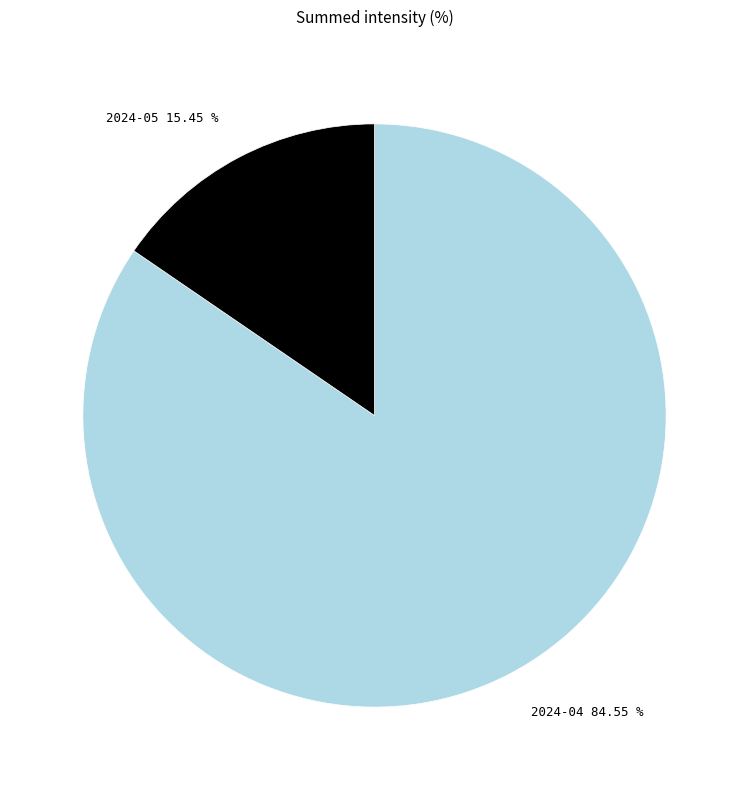

What is the ratio of the value at 2024-05 to the value at 2024-04?

0.2